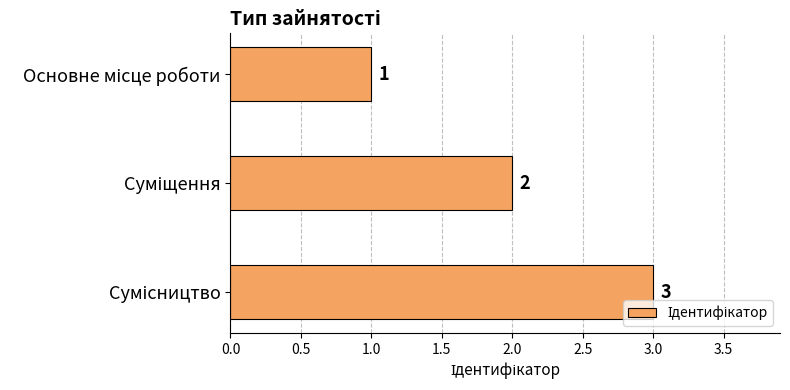

What is the sum of all values?

6